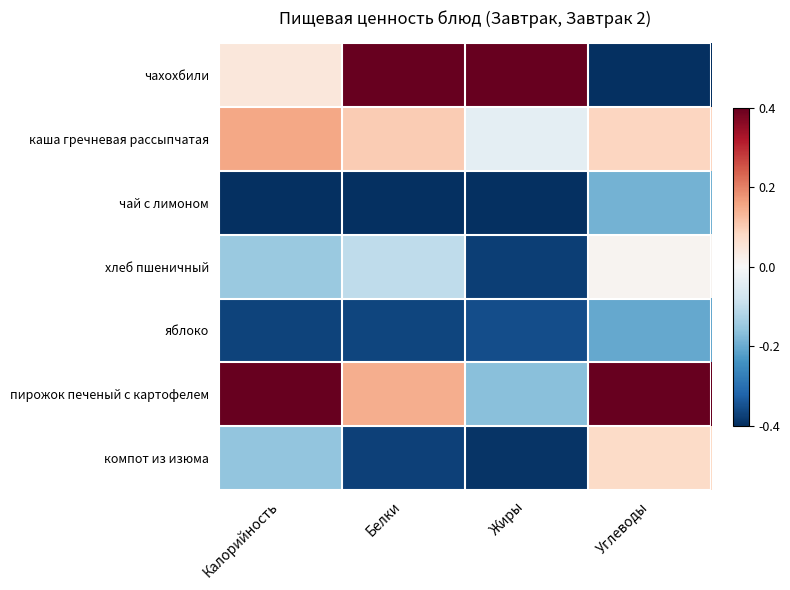

Which category has the lowest value across all series?

Углеводы